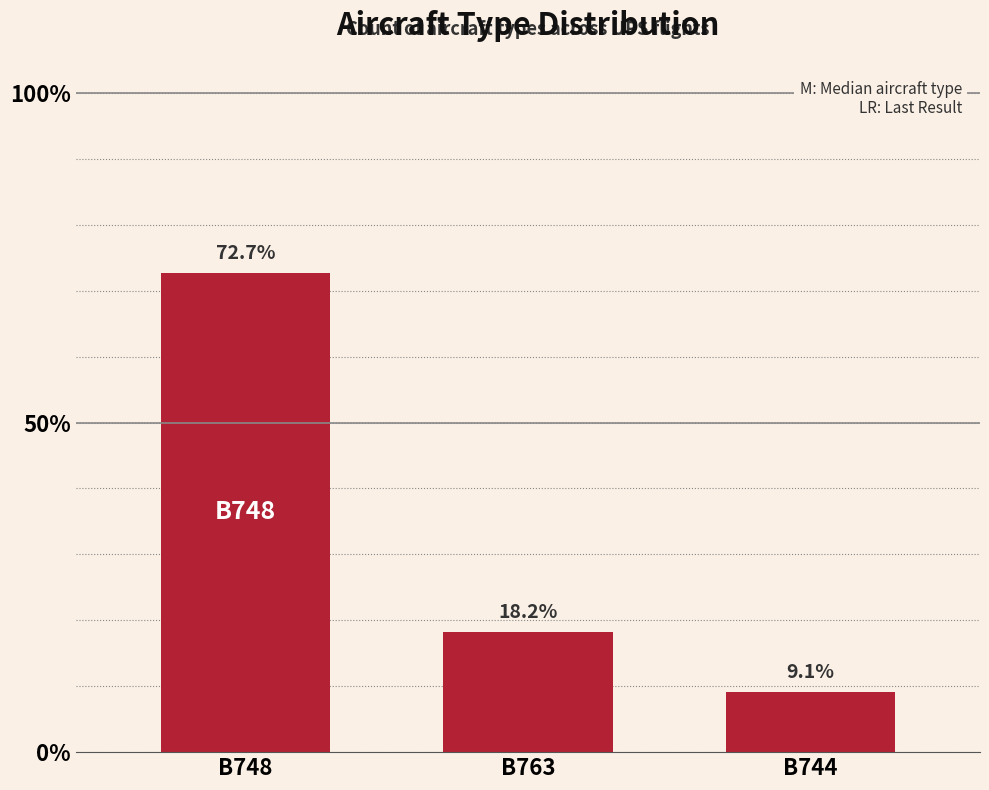

What is the greatest value displayed?

72.7